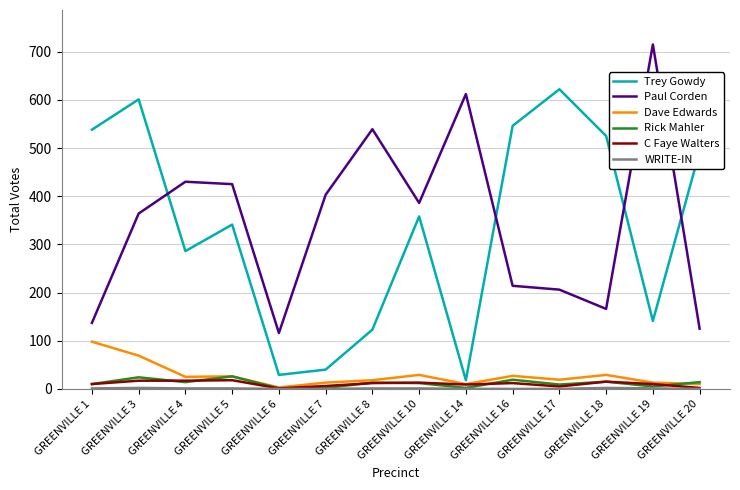

Read the Paul Corden value at GREENVILLE 14.

612